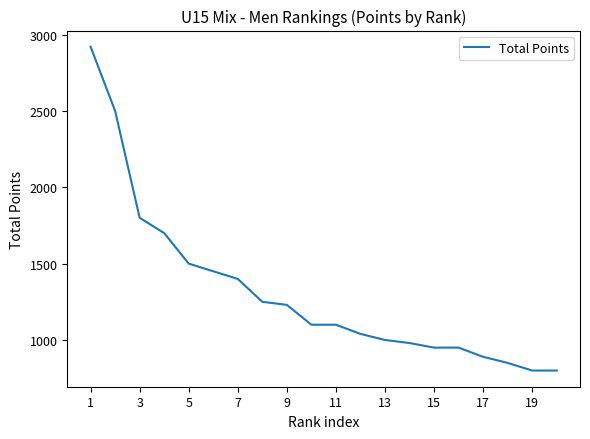

What is the difference between the maximum and minimum values?

2120